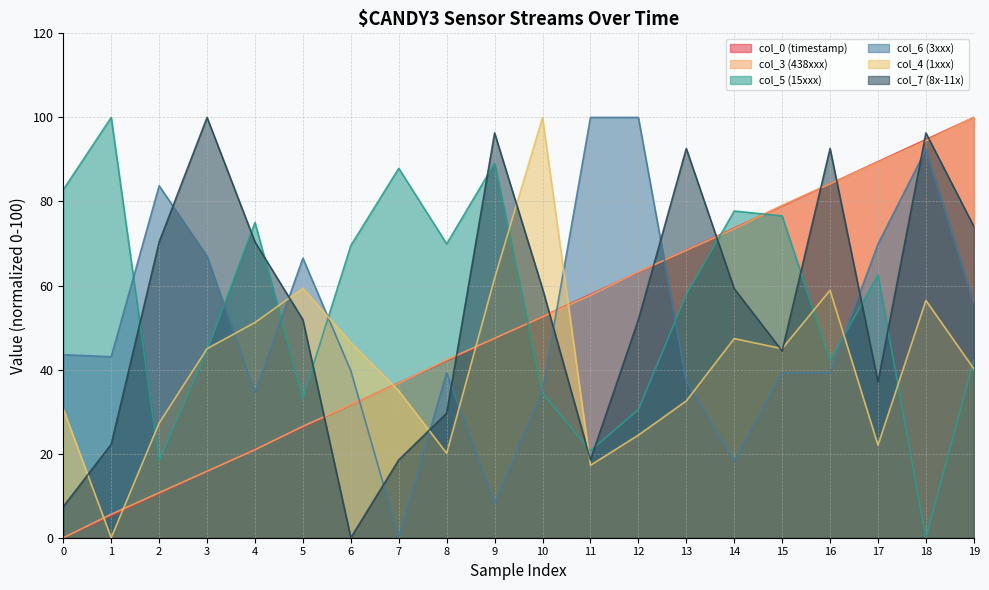

Reading left to right, extract all data points from this chart.

col_0 (timestamp): 0=0.0	1=5.3	2=10.5	3=15.8	4=21.0	5=26.3	6=31.6	7=36.8	8=42.1	9=47.4	10=52.6	11=57.9	12=63.2	13=68.4	14=73.7	15=78.9	16=84.2	17=89.5	18=94.7	19=100.0
col_3 (438xxx): 0=0.0	1=5.6	2=10.7	3=15.8	4=20.9	5=26.5	6=31.6	7=36.7	8=42.3	9=47.4	10=52.6	11=57.7	12=63.3	13=68.4	14=73.5	15=79.1	16=84.2	17=89.3	18=94.4	19=100.0
col_5 (15xxx): 0=82.8	1=100.0	2=18.4	3=44.5	4=75.0	5=33.2	6=69.5	7=87.9	8=69.9	9=89.1	10=34.4	11=20.7	12=30.5	13=57.8	14=77.7	15=76.6	16=42.2	17=62.5	18=0.0	19=42.2
col_6 (3xxx): 0=43.5	1=43.1	2=83.7	3=67.0	4=34.4	5=66.5	6=39.7	7=0.0	8=39.2	9=8.1	10=34.9	11=100.0	12=100.0	13=37.3	14=18.2	15=39.2	16=39.2	17=69.9	18=92.3	19=56.0
col_4 (1xxx): 0=30.6	1=0.0	2=27.3	3=45.0	4=51.2	5=59.3	6=46.4	7=34.9	8=20.1	9=61.7	10=100.0	11=17.2	12=24.4	13=32.5	14=47.4	15=45.0	16=58.9	17=22.0	18=56.5	19=40.2
col_7 (8x-11x): 0=7.4	1=22.2	2=70.4	3=100.0	4=70.4	5=51.9	6=0.0	7=18.5	8=29.6	9=96.3	10=59.3	11=18.5	12=51.9	13=92.6	14=59.3	15=44.4	16=92.6	17=37.0	18=96.3	19=74.1